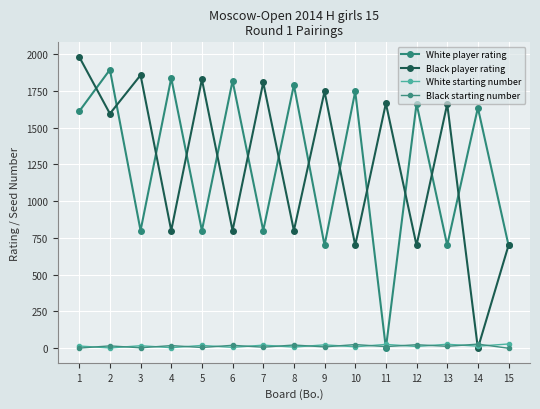

List the labels in order of Black player rating value, largest first.

1, 3, 5, 7, 9, 11, 13, 2, 4, 6, 8, 10, 12, 15, 14